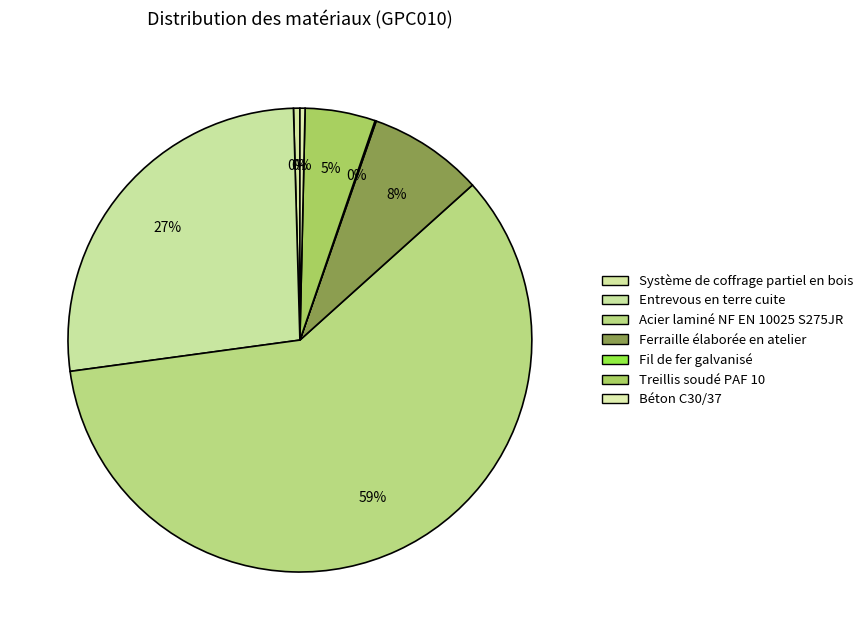

To the nearest percent, what portion does Treillis soudé PAF 10 represent?

5%